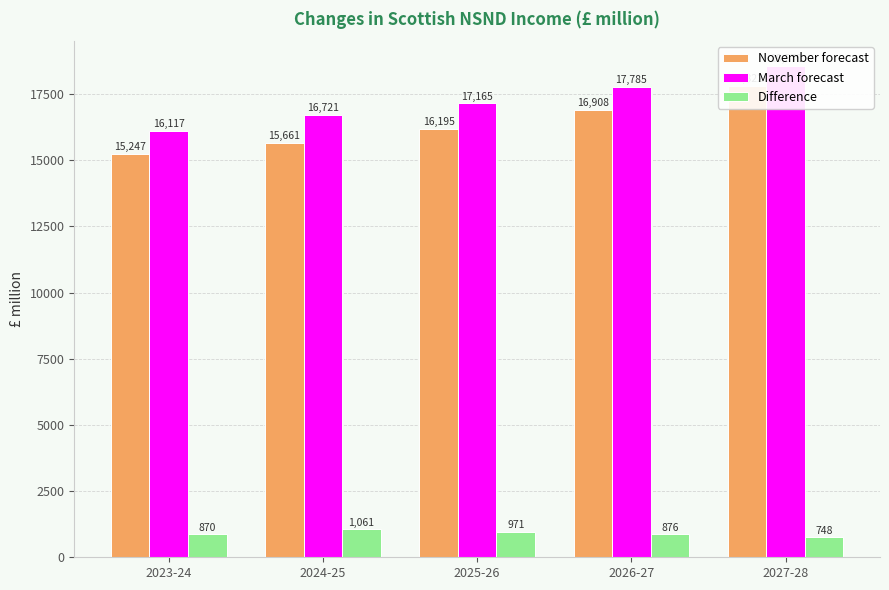

Reading left to right, extract all data points from this chart.

November forecast: 15246.8	15660.6	16194.7	16908.3	17822.2
March forecast: 16116.9	16721.3	17165.2	17784.7	18570.0
Difference: 870.1	1060.7	970.5	876.4	747.8